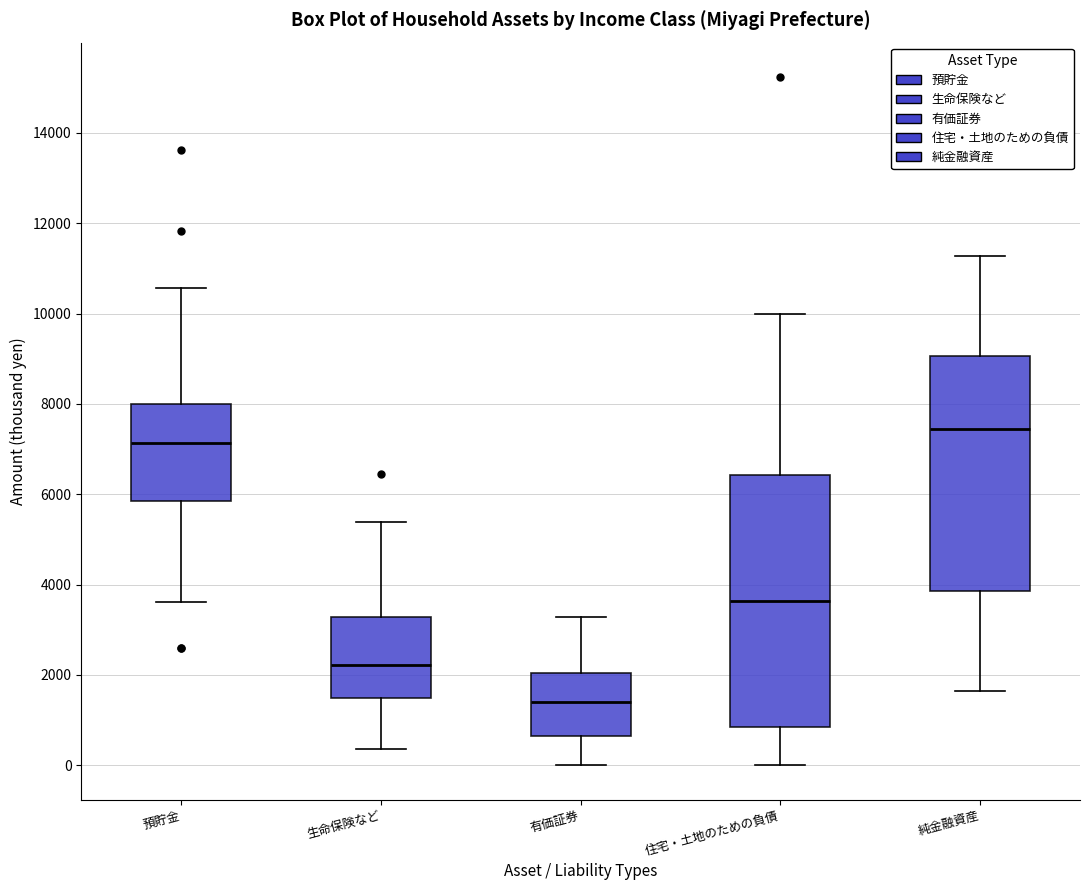

Reading left to right, read every box against the y-axis: the position of its median line, the range the box covers, and the ends of its whiskers. The values are not printed on the chart, so give them approximately, as read against the axis.

預貯金: median 7200, box 5800 to 8000, whiskers 3600 to 10600
生命保険など: median 2200, box 1400 to 3200, whiskers 400 to 5400
有価証券: median 1400, box 600 to 2000, whiskers 0 to 3200
住宅・土地のための負債: median 3600, box 800 to 6400, whiskers 0 to 10000
純金融資産: median 7400, box 3800 to 9000, whiskers 1600 to 11200